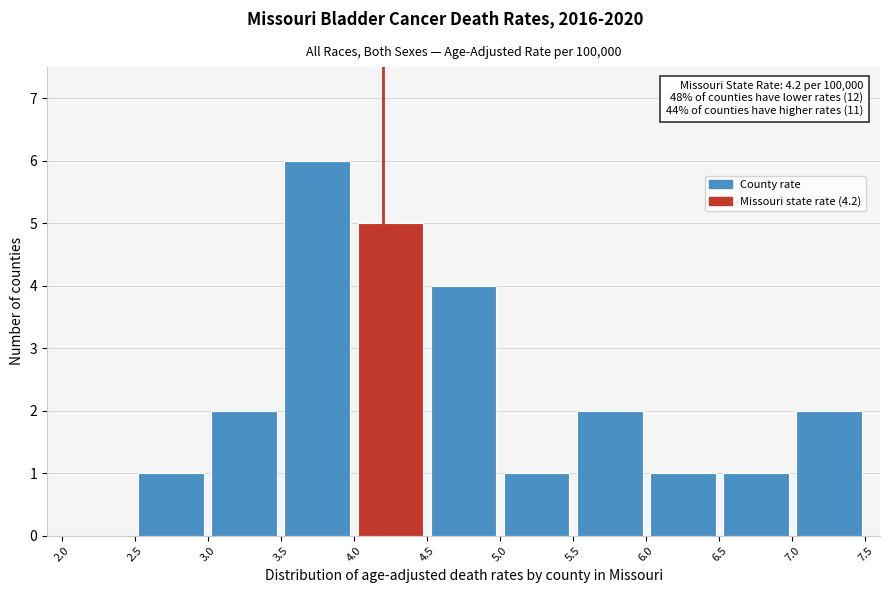

Which range on the x-axis has the tallest bar?

3.5 to 4.0